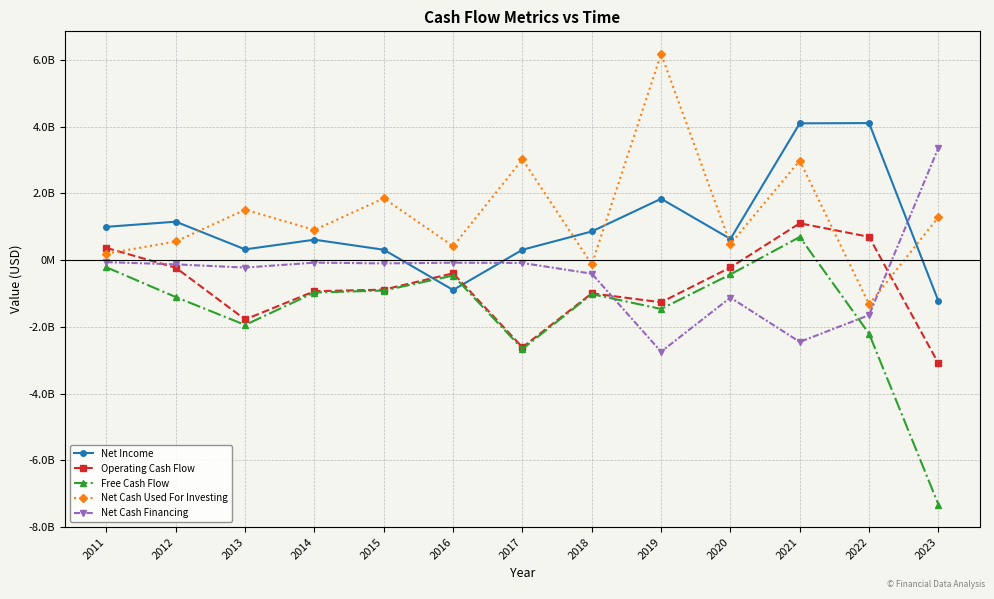

What is the average value of the Free Cash Flow series?

-1539470000